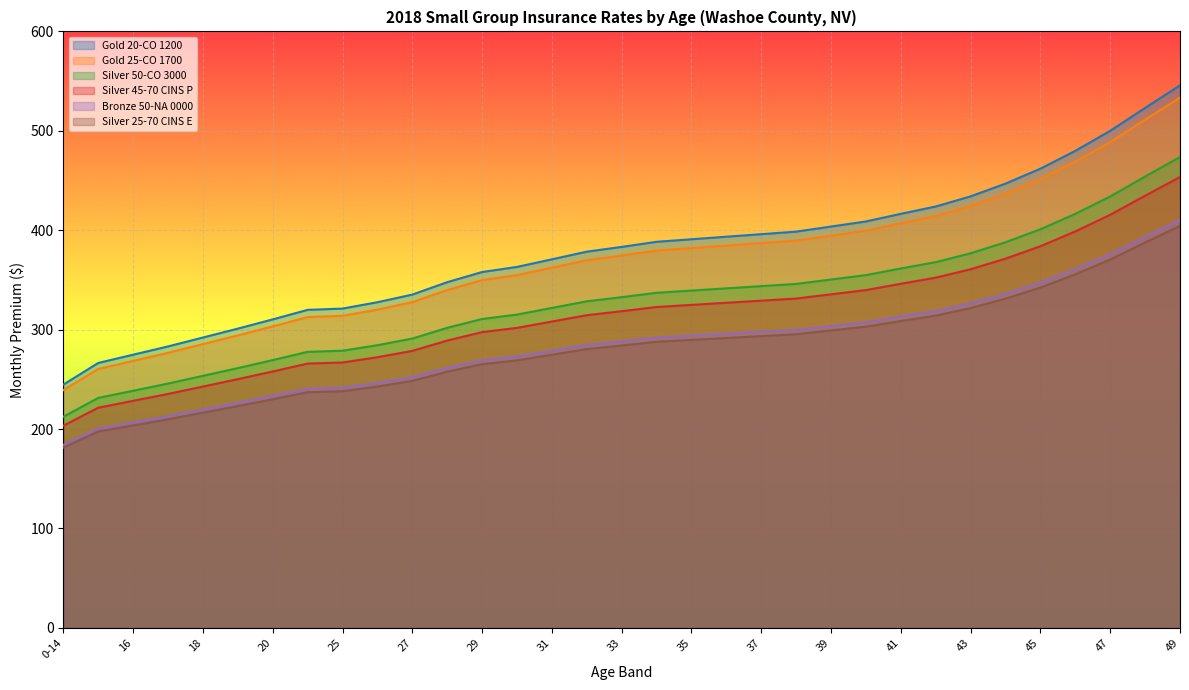

Where is Silver 50-CO 3000 nearest to the value 343?

37